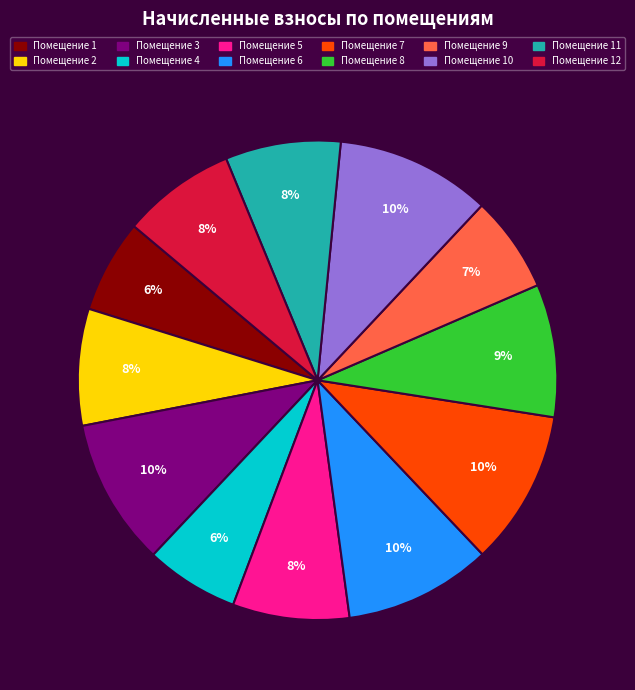

True or false: Помещение 9 accounts for 7% of the total.

True